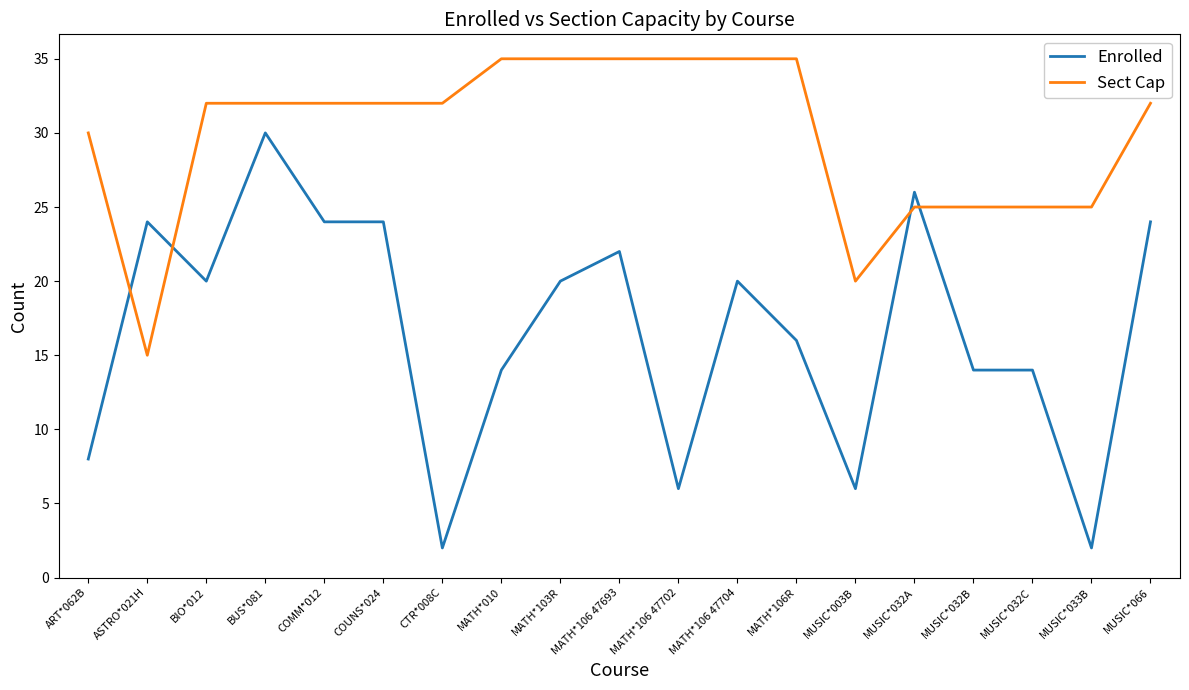

Count the Sect Cap values in the range 25 to 35.

17